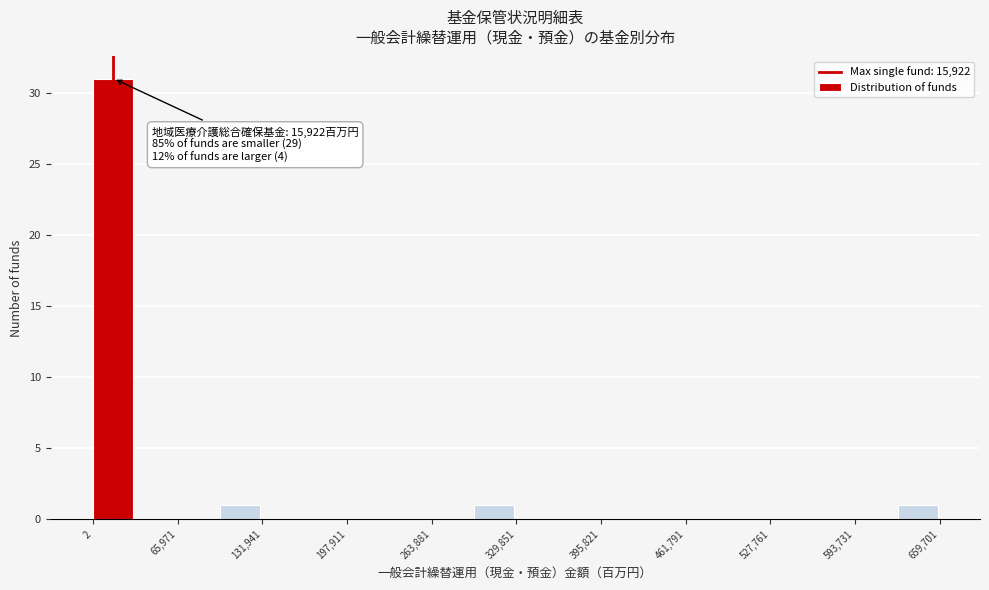

Around what value on the x-axis is the tallest bar? Give the approximate position of its centre, as read against the axis.

20000